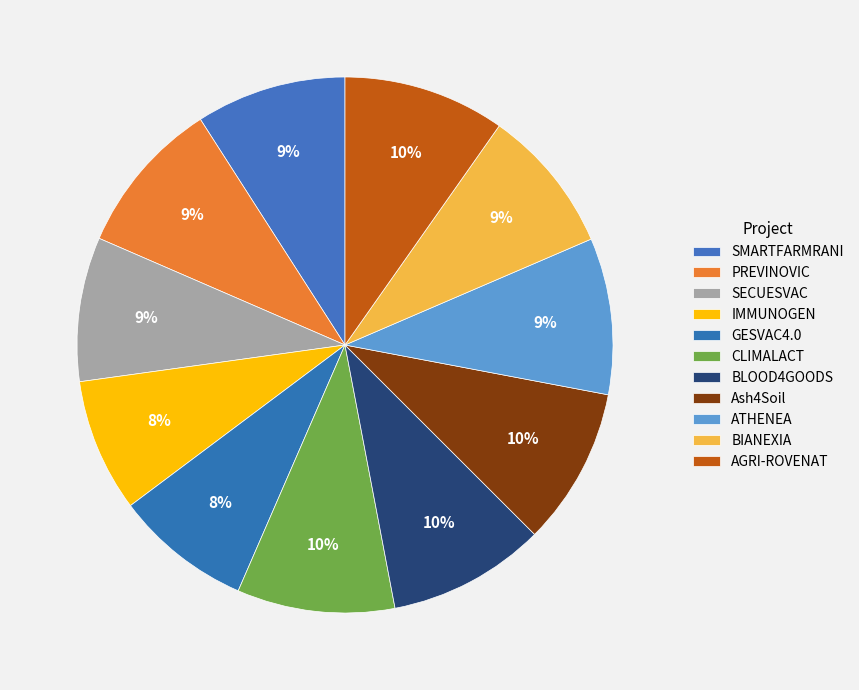

How many slices are in this pie chart?

11